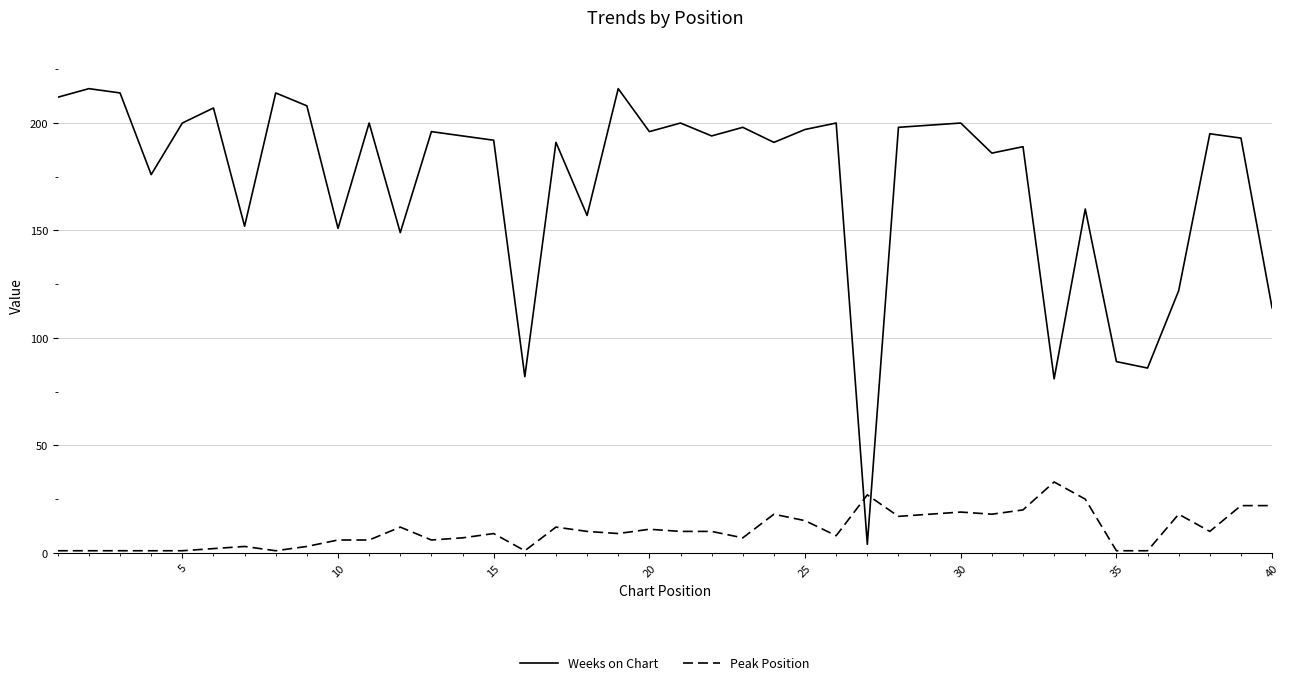

Reading right to left, list all the values displayed in this chart.

Weeks on Chart: 114	193	195	122	86	89	160	81	189	186	200	199	198	4	200	197	191	198	194	200	196	216	157	191	82	192	194	196	149	200	151	208	214	152	207	200	176	214	216	212
Peak Position: 22	22	10	18	1	1	25	33	20	18	19	18	17	27	8	15	18	7	10	10	11	9	10	12	1	9	7	6	12	6	6	3	1	3	2	1	1	1	1	1